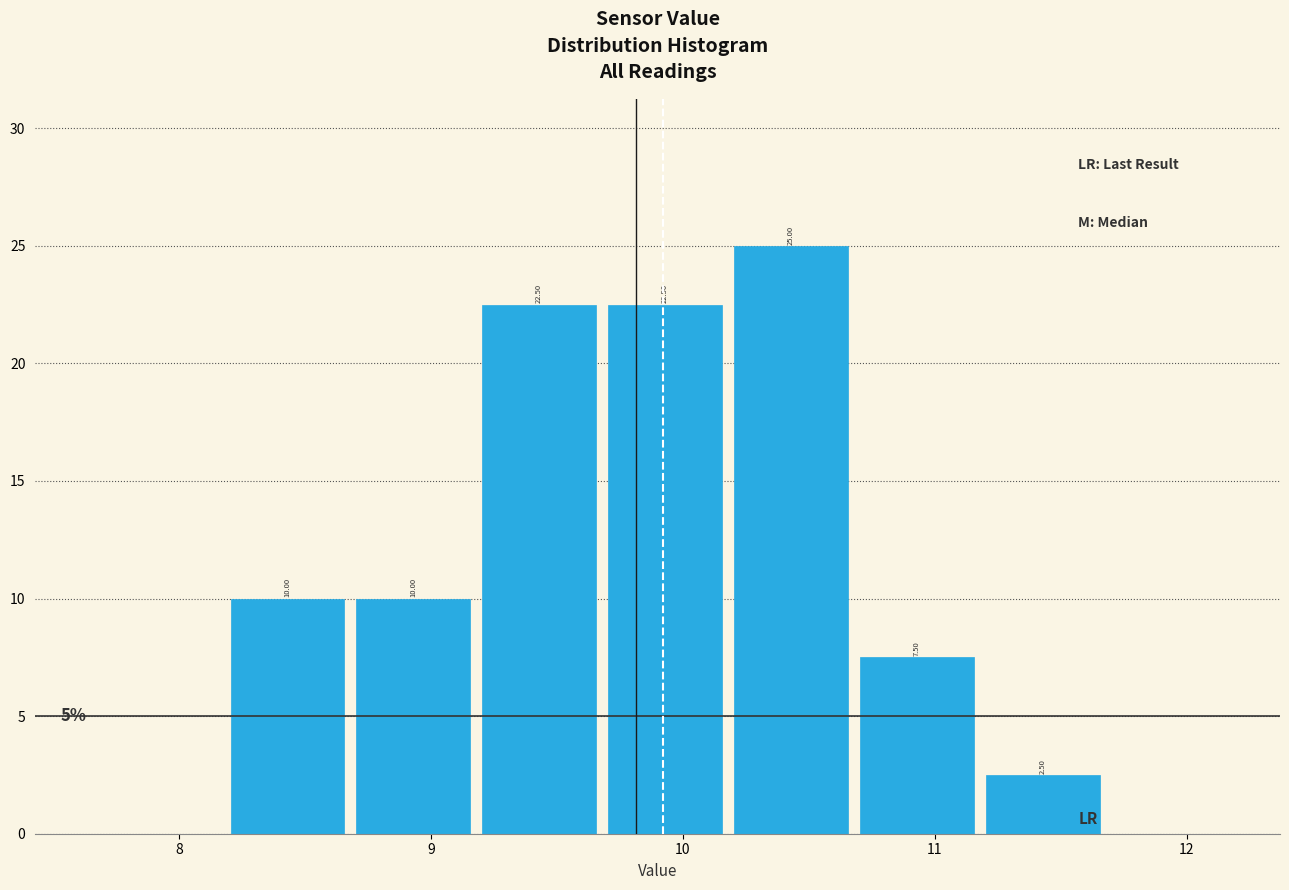

Which range on the x-axis has the tallest bar?

10.18 to 10.68